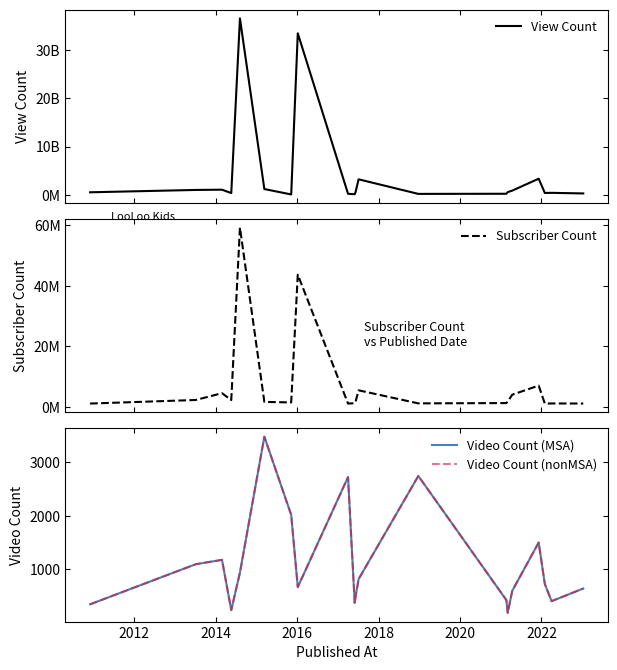

Which series has the largest range (max minus min)?

View Count